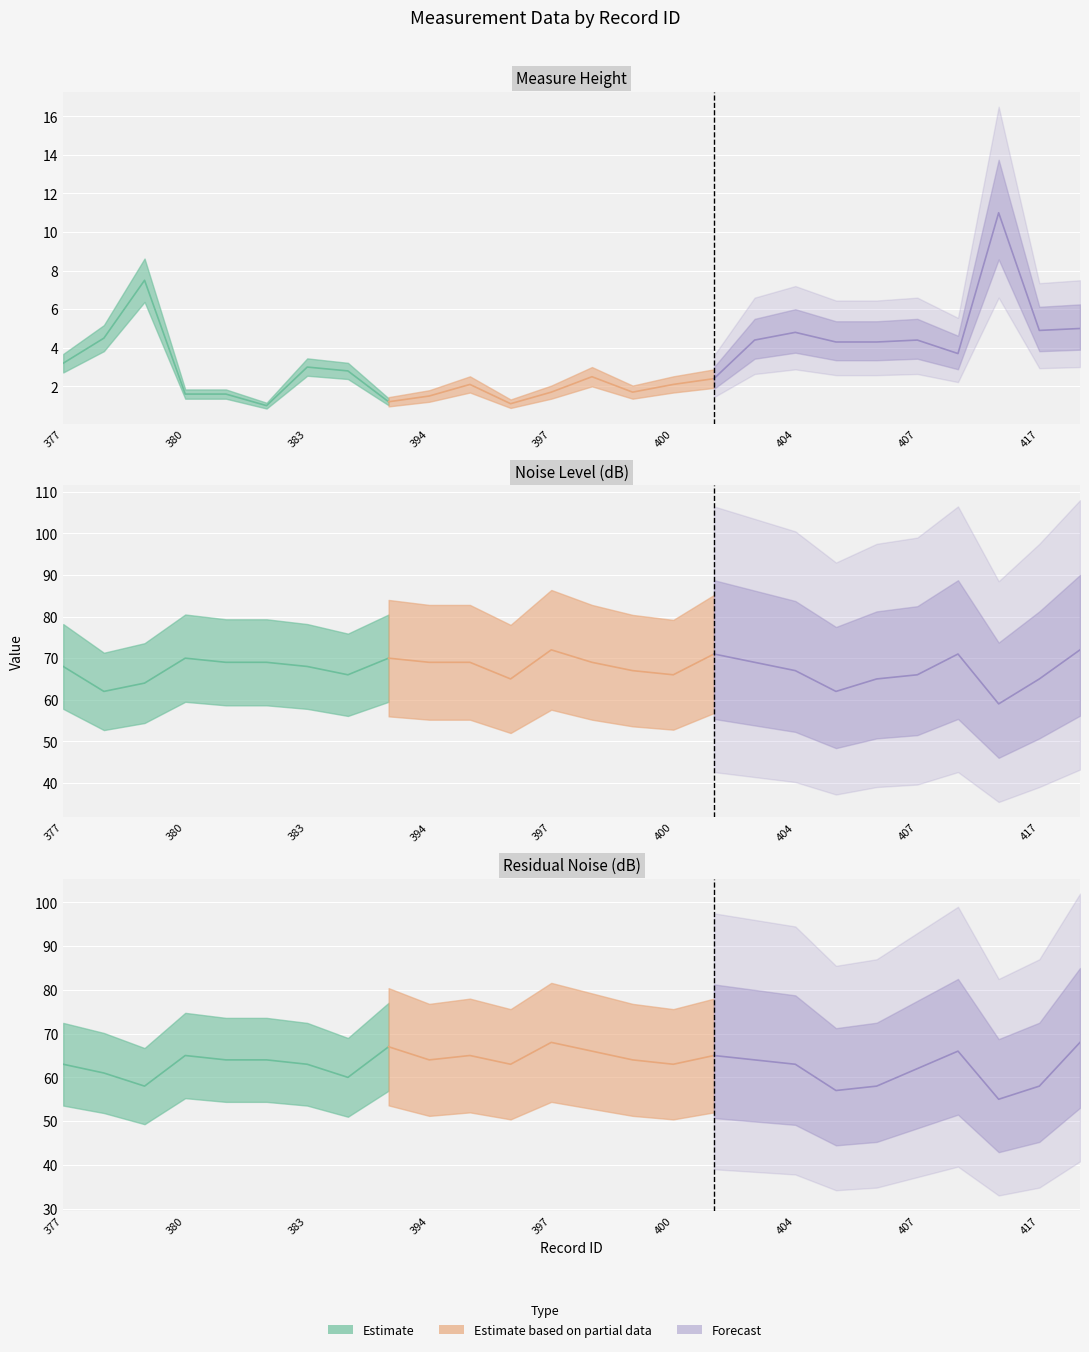

At how many categories does at least one series exceed 45?

26